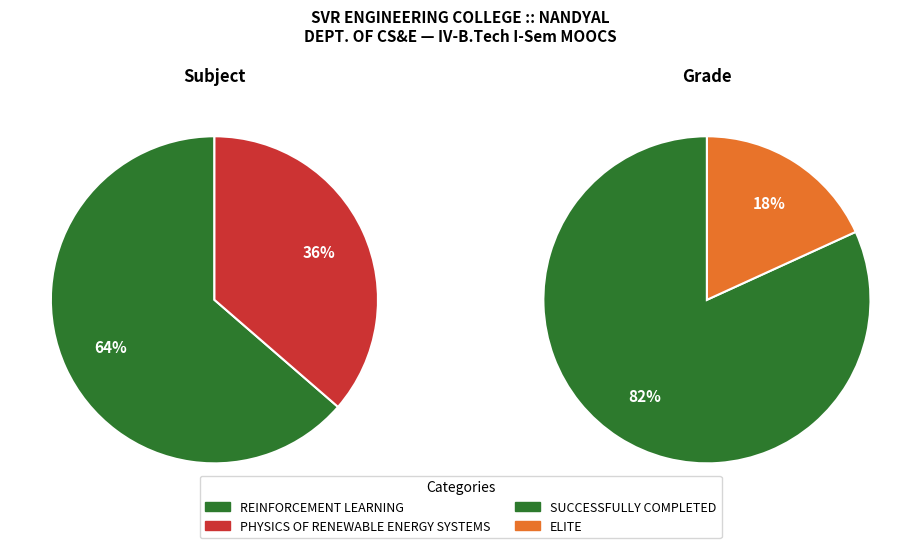

What portion of the pie excludes REINFORCEMENT LEARNING?

36.4%